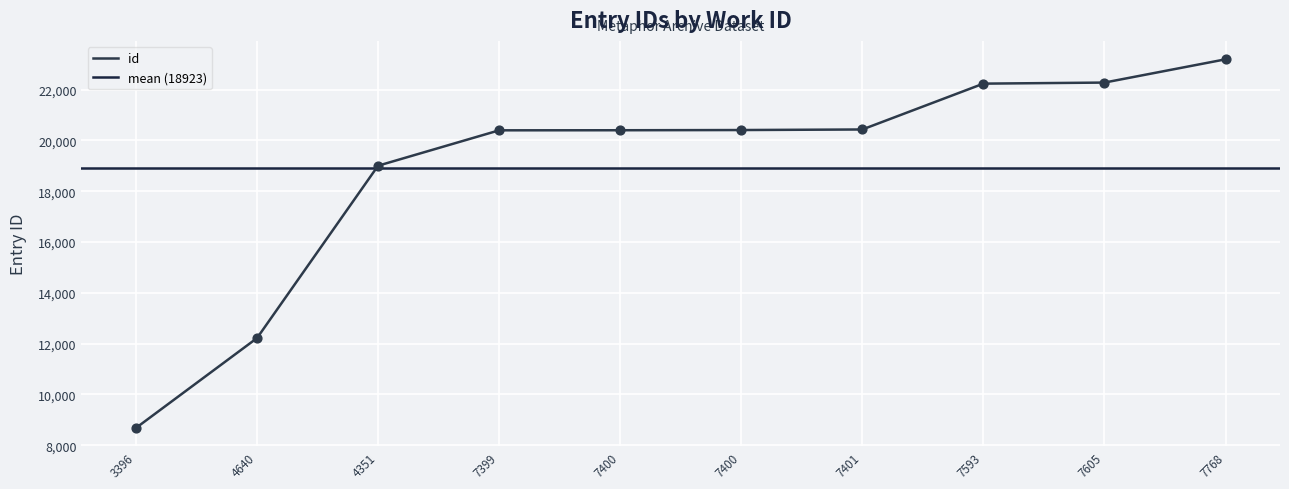

What is the change in value from 4640 to 7400?

+8188